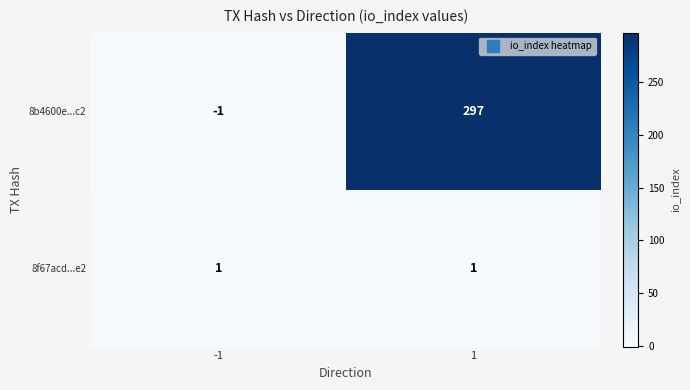

What is the smallest value displayed?

-1